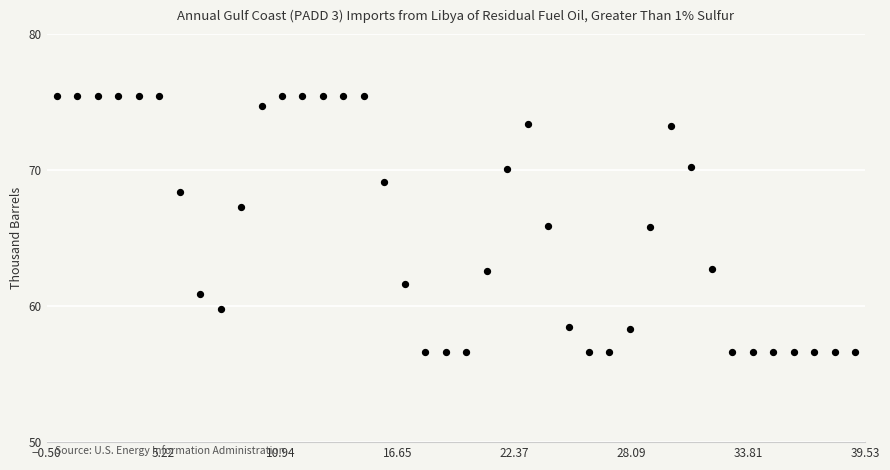

What is the range of Y values (max minus min)?

18.9